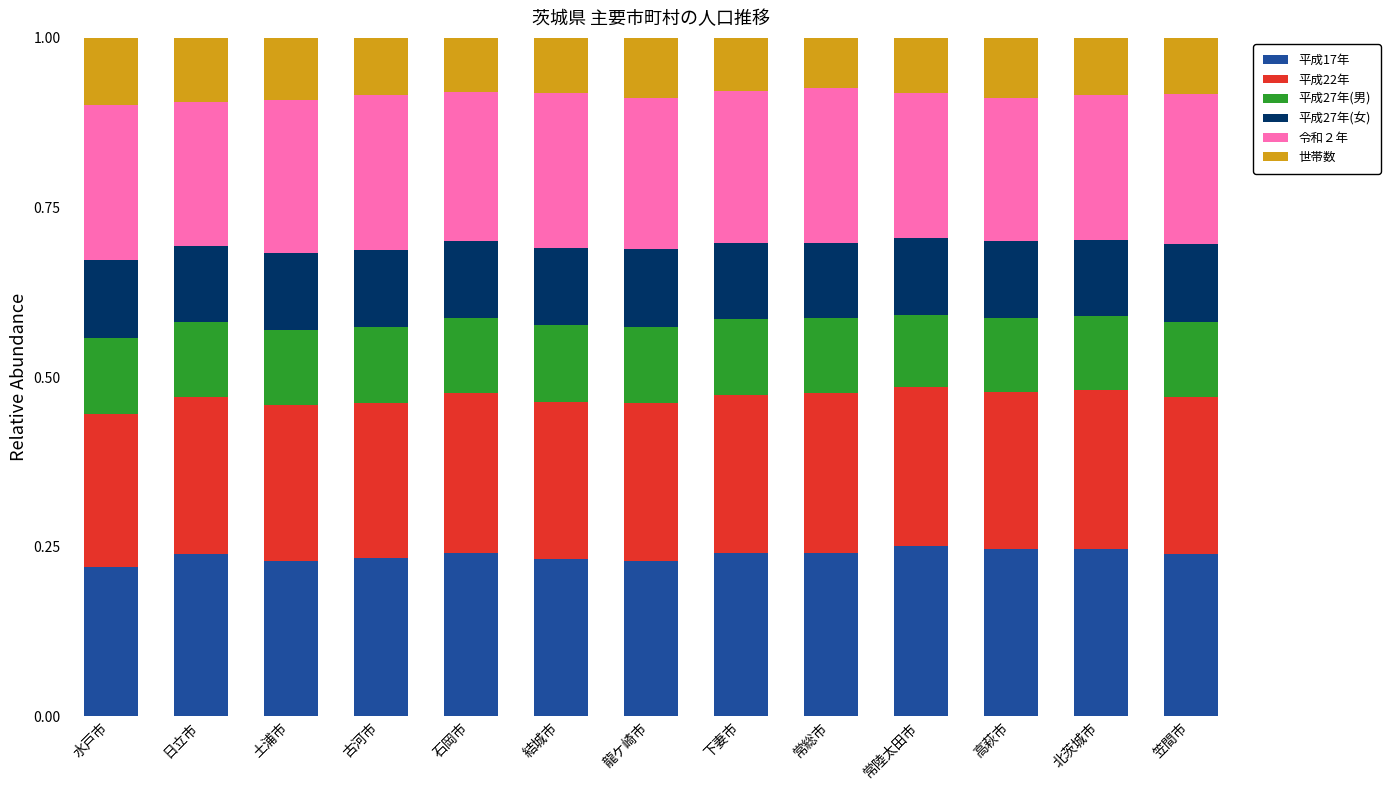

What is the total value across all series at 高萩市?

1.0